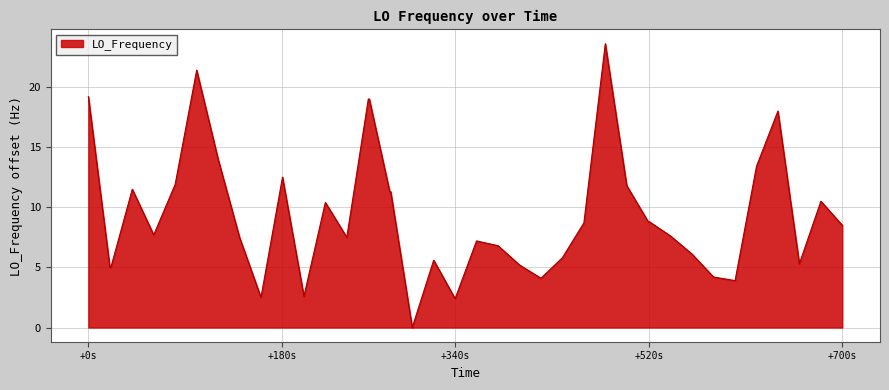

What is the maximum value shown in the chart?

23.6